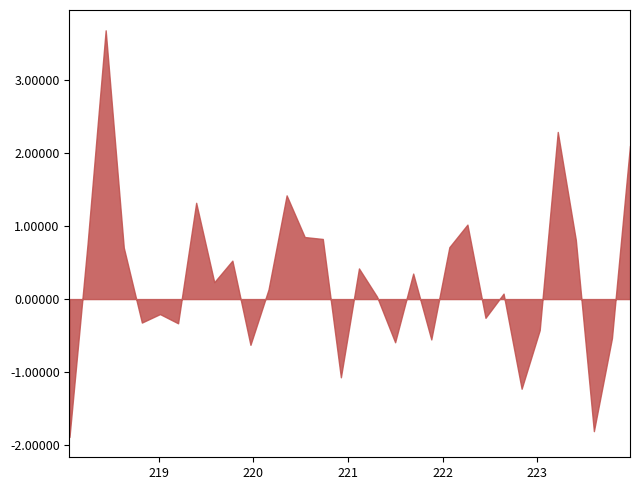

What is the difference between the maximum and minimum values?

5.6